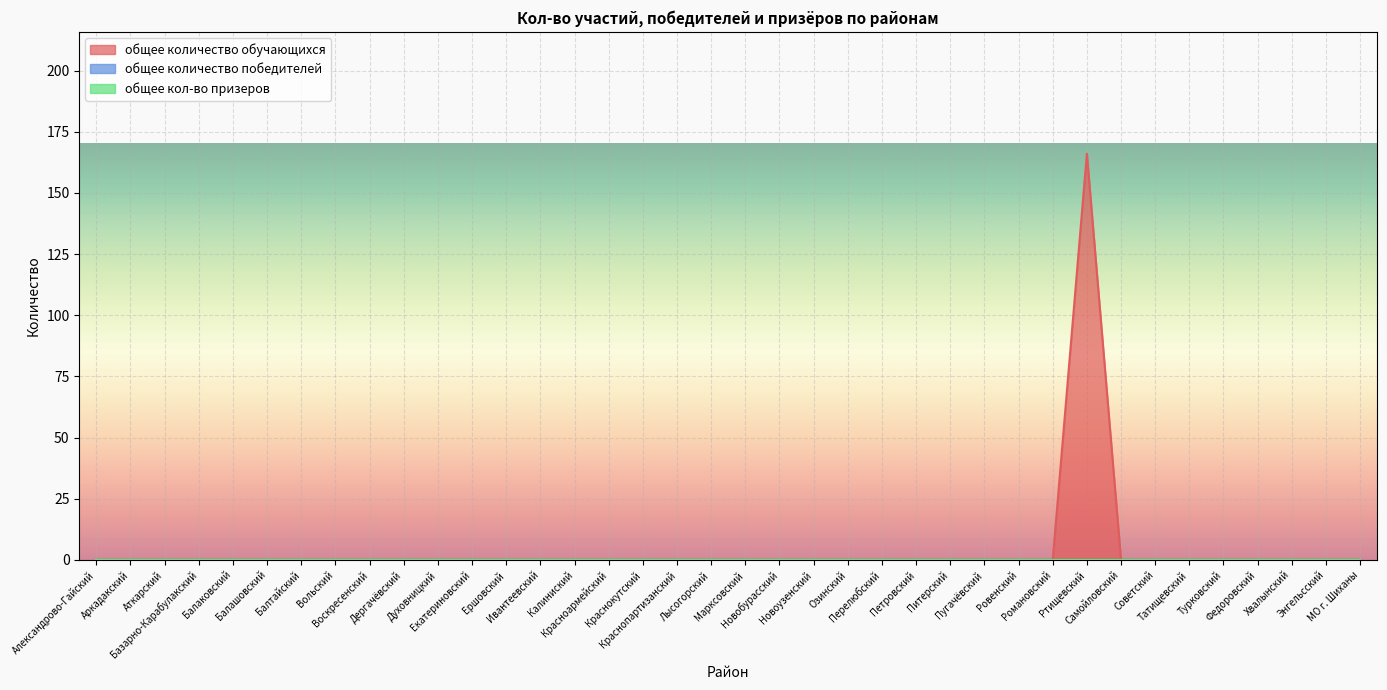

The value of общее количество обучающихся at Балаковский is -54. True or false?

False